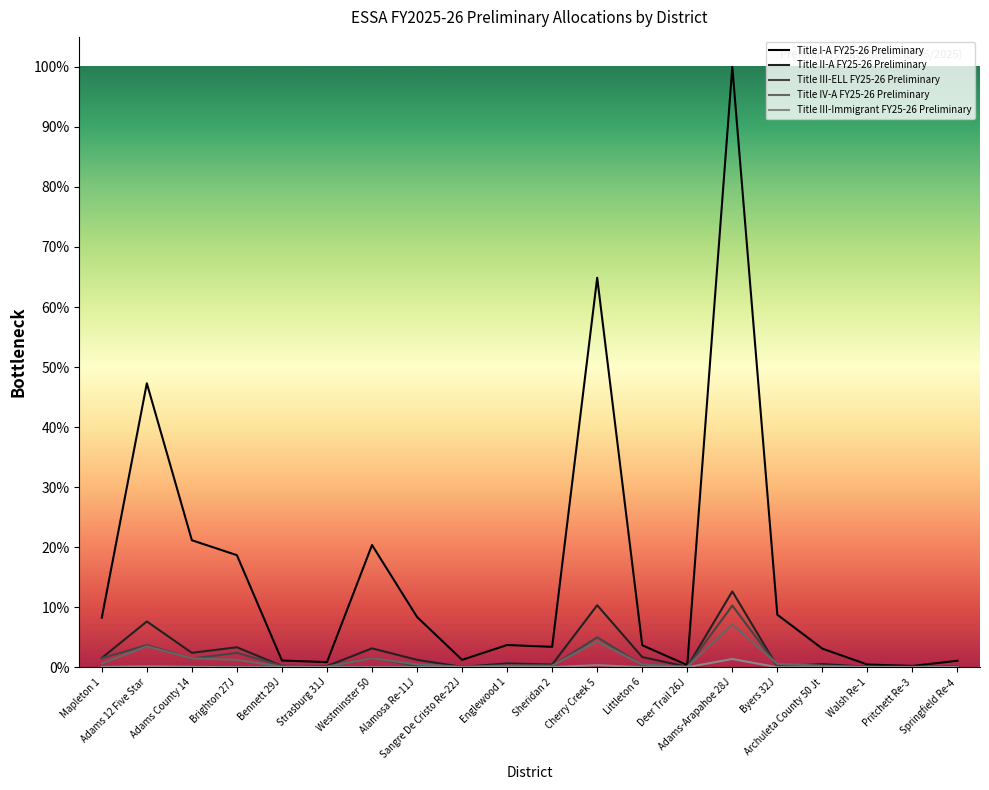

Reading right to left, list all the values displayed in this chart.

Title I-A FY25-26 Preliminary: 142880	27738	58936	410256	1161170	13286442	46269	485889	8620081	450506	491093	162517	1111260	2704529	112510	147700	2479507	2809693	6283912	1096145
Title II-A FY25-26 Preliminary: 18371	3524	8232	70118	13098	1676689	8729	224336	1371465	58708	83475	7947	162446	416582	26069	28686	440873	317858	1011781	204411
Title III-ELL FY25-26 Preliminary: 0	0	78	6637	32872	1364131	5700	50986	661414	27874	20457	703	27953	204179	12415	33496	316691	192310	488467	200353
Title IV-A FY25-26 Preliminary: 10947	10000	10000	30647	74200	945052	10000	58813	568334	33859	36603	11674	60830	199687	10000	12884	161621	196102	462664	81182
Title III-Immigrant FY25-26 Preliminary: 0	0	0	0	0	181633	0	0	44856	3083	941	0	876	0	0	584	162	7011	19345	4641